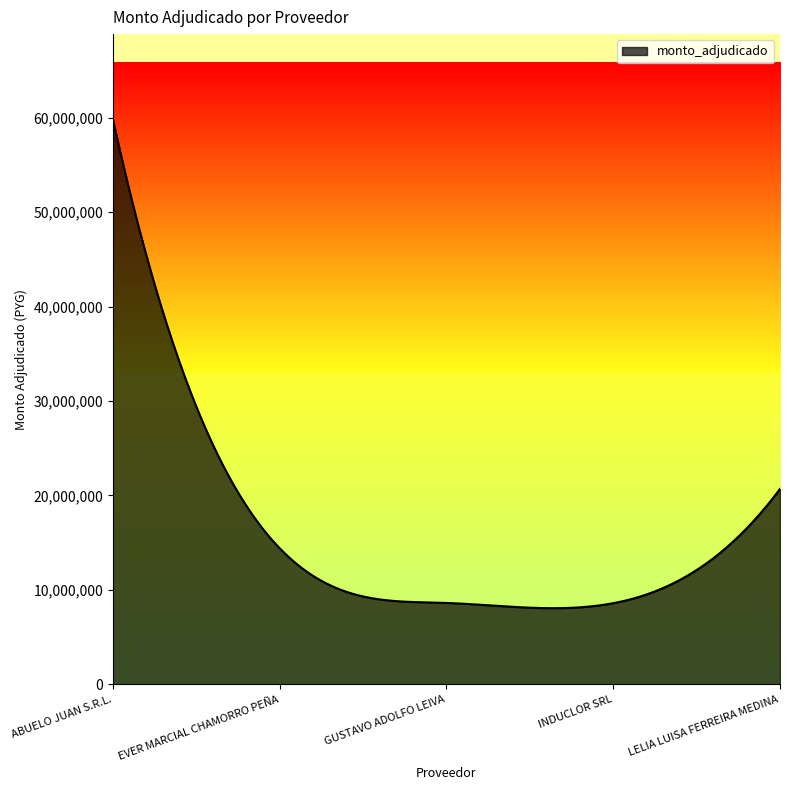

What is the difference between the maximum and minimum values?

51806927.9